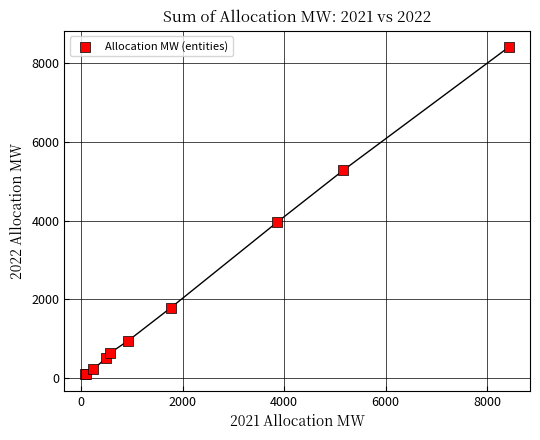

What Y value in the scatter plot is closest to 4252?

3964.1